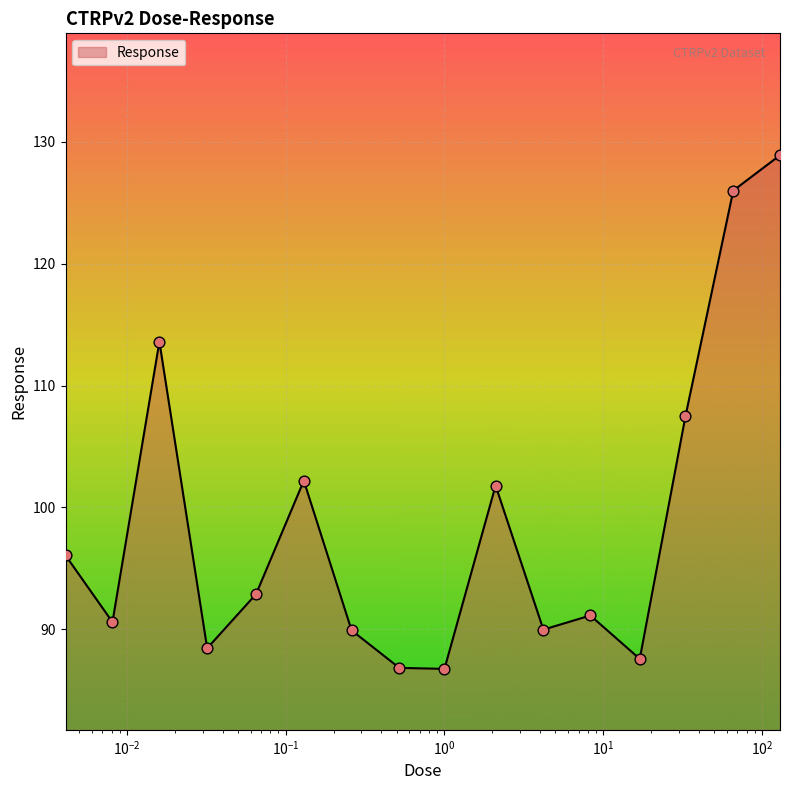

What is the maximum value shown in the chart?

128.9